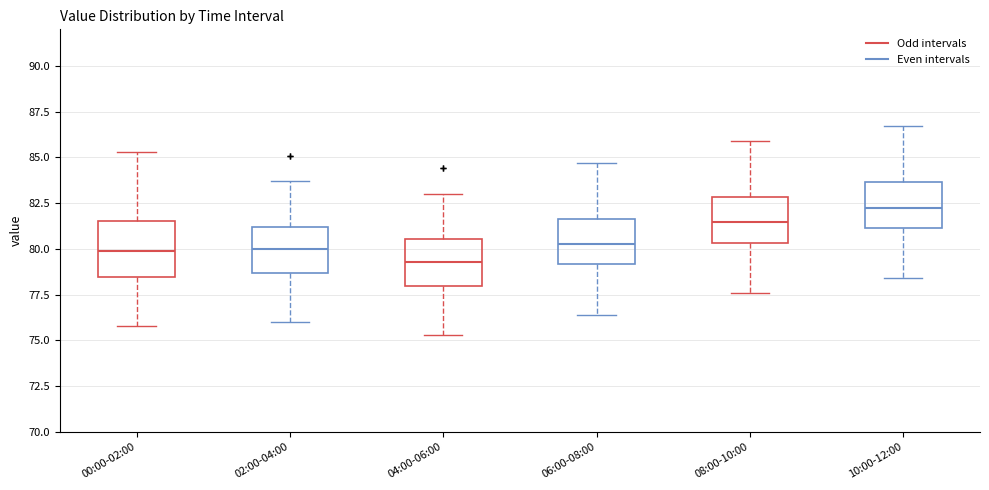

Where does the median line of the box for 08:00-10:00 sit on the y-axis? The values are not printed on the chart, so give them approximately, as read against the axis.

81.5